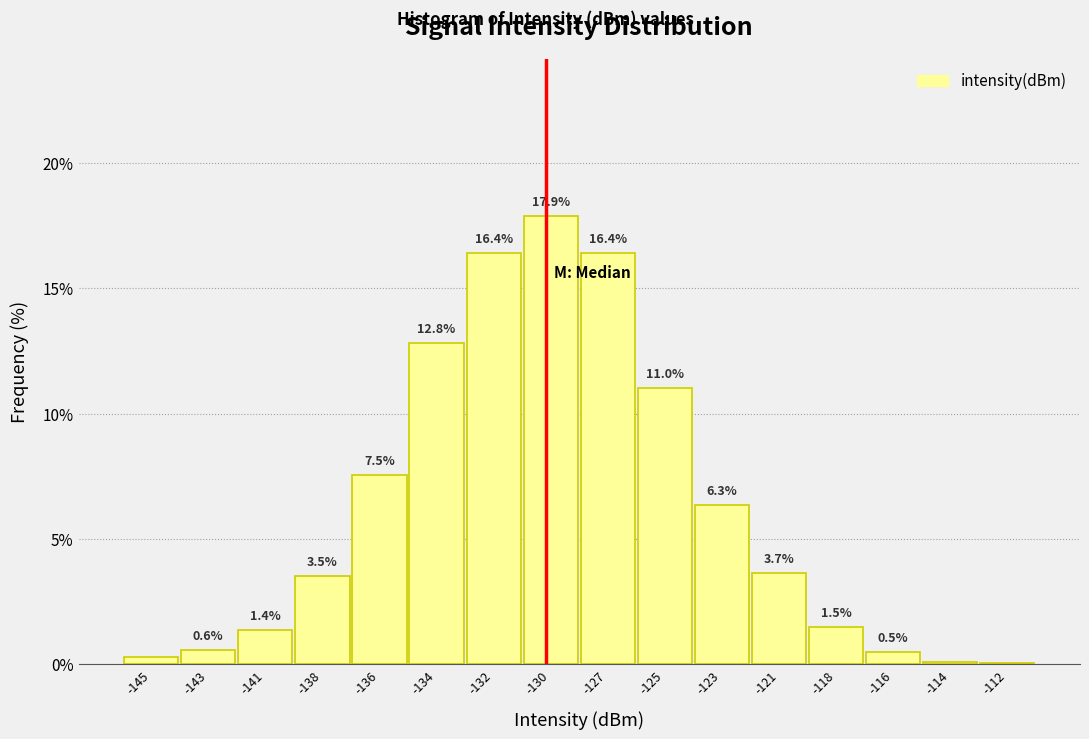

Between -125 and -143, which is larger?

-125